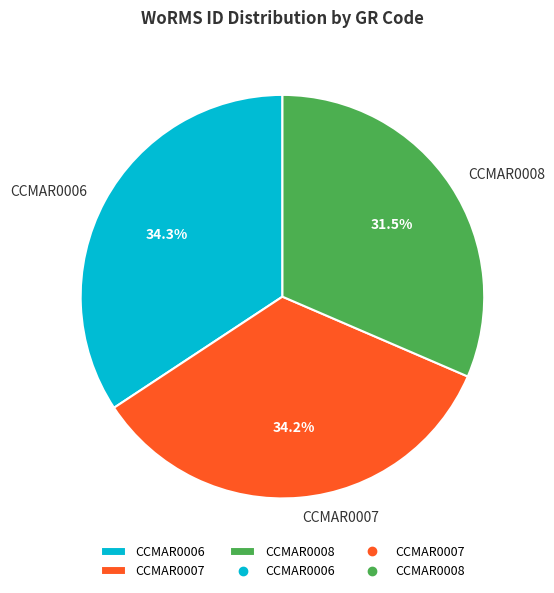

Count the number of slices in the pie.

3